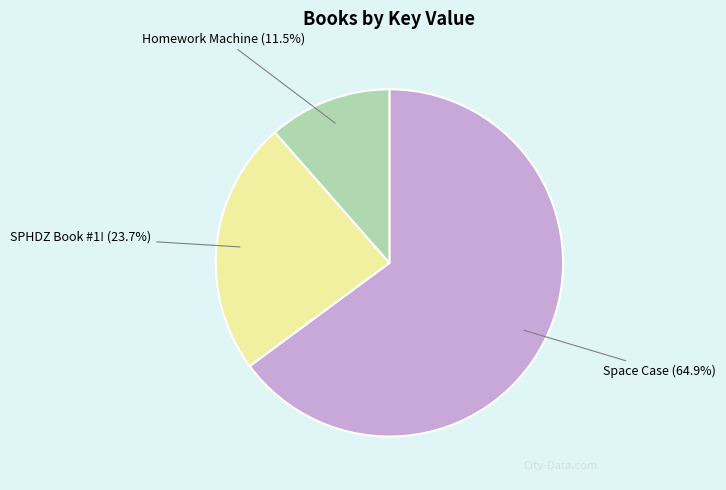

Combined, what portion of the pie is Homework Machine and Space Case?

76.3%